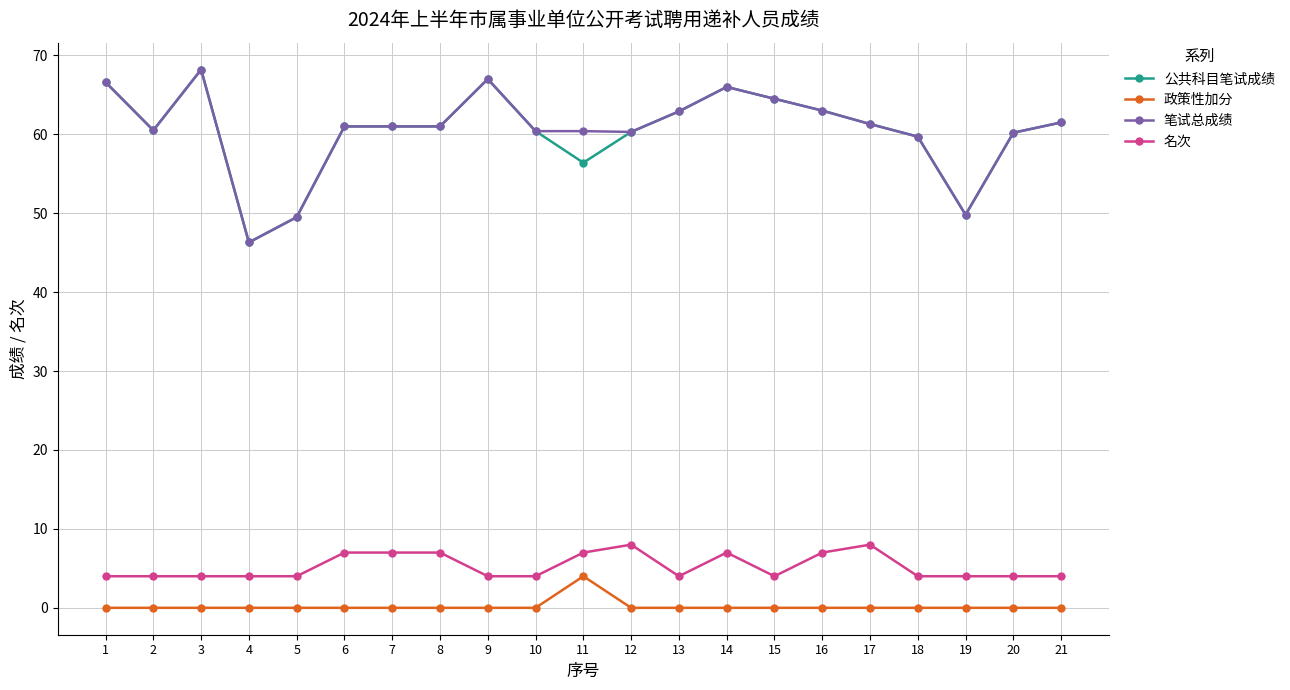

What is the sum of all 名次 values?

110.0